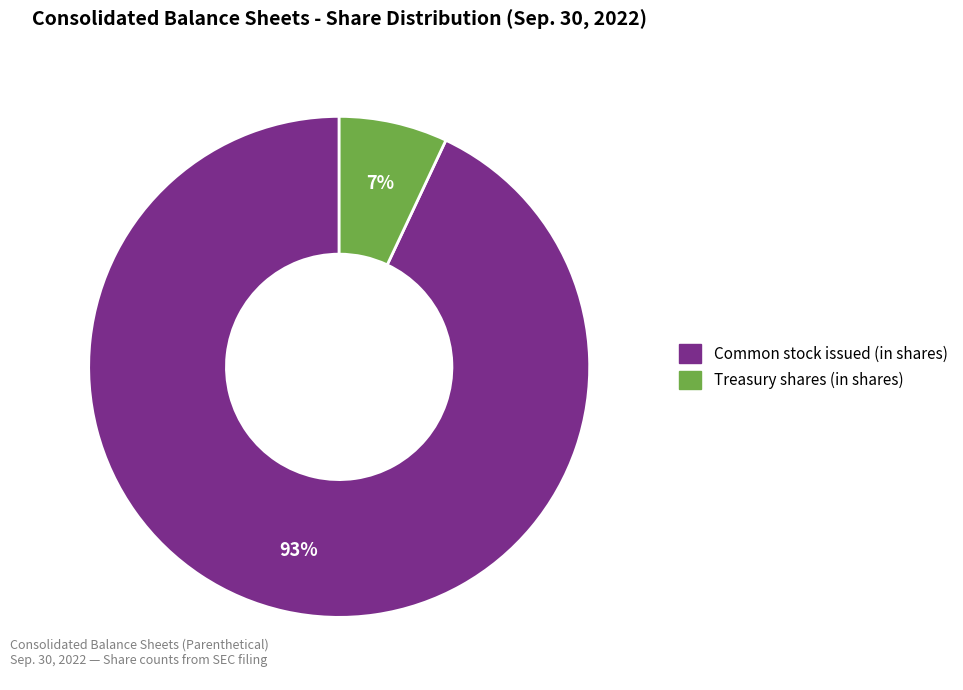

Is there a majority slice in this chart?

Yes